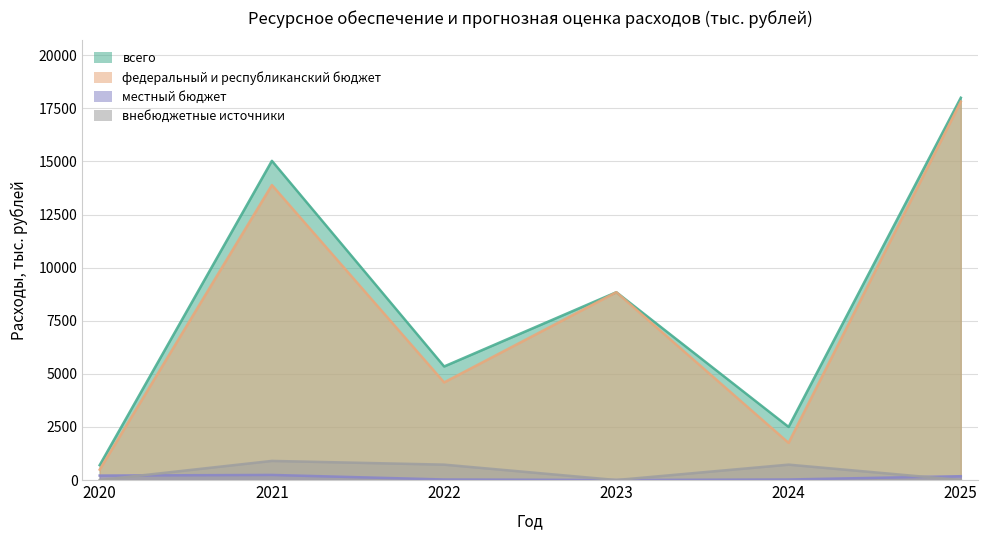

At 2020, list the series in order from smallest to largest.

внебюджетные источники, местный бюджет, федеральный и республиканский бюджет, всего